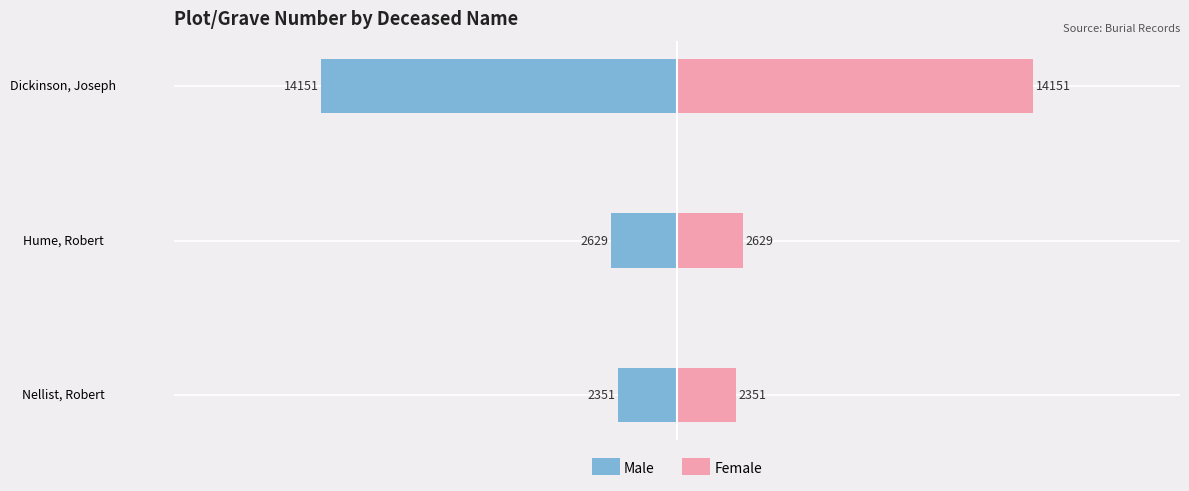

Rank the series by their maximum value, from highest to lowest.

Female, Male